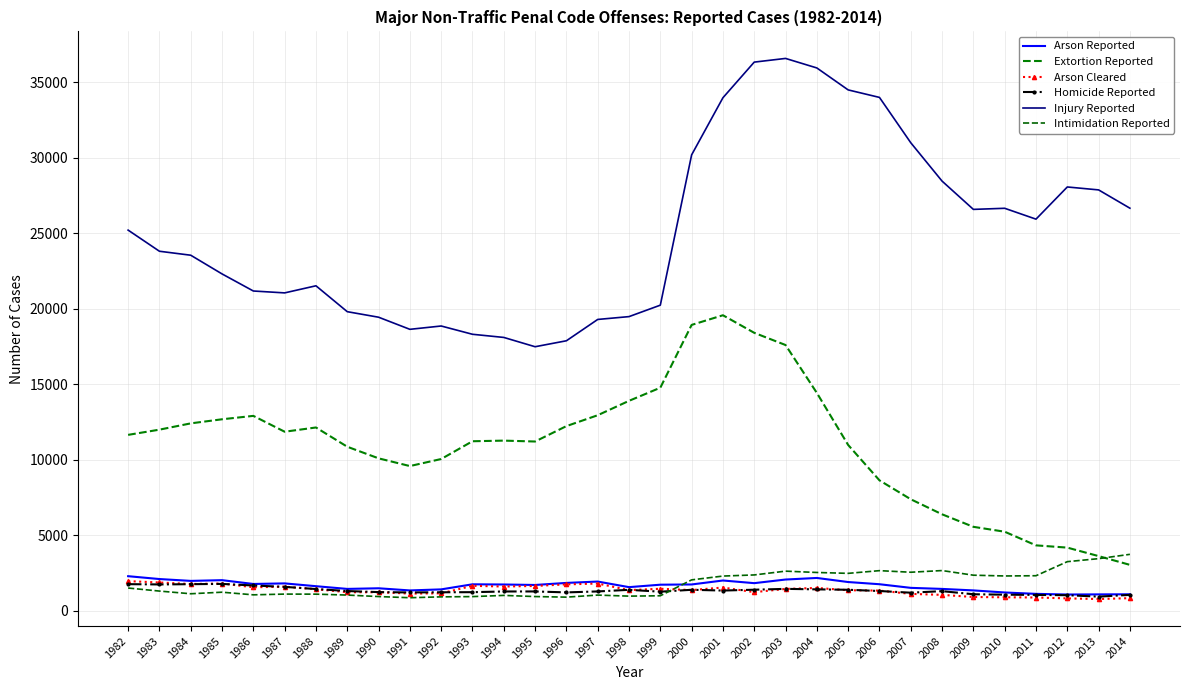

What is the total value across all series at 2005?

52598